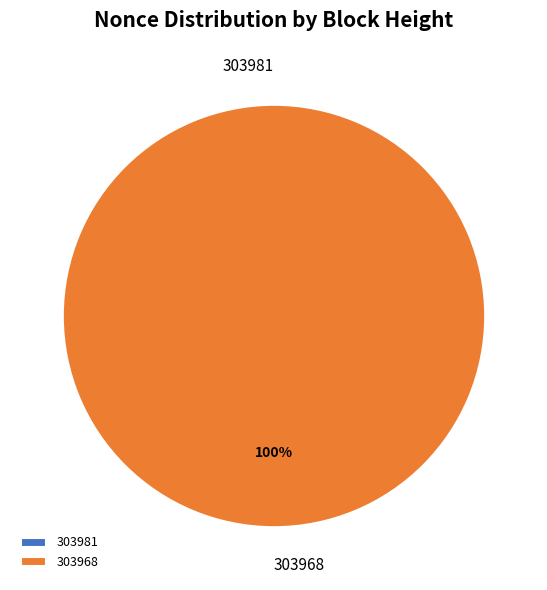

What is the largest slice in the pie chart?

303968